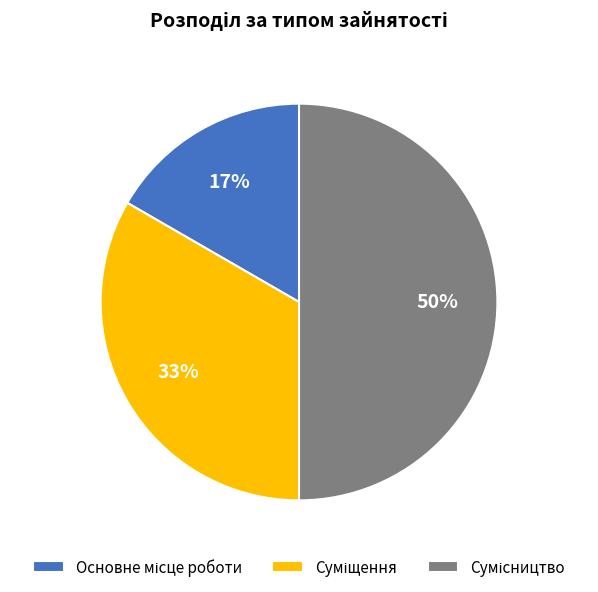

Count the number of slices in the pie.

3